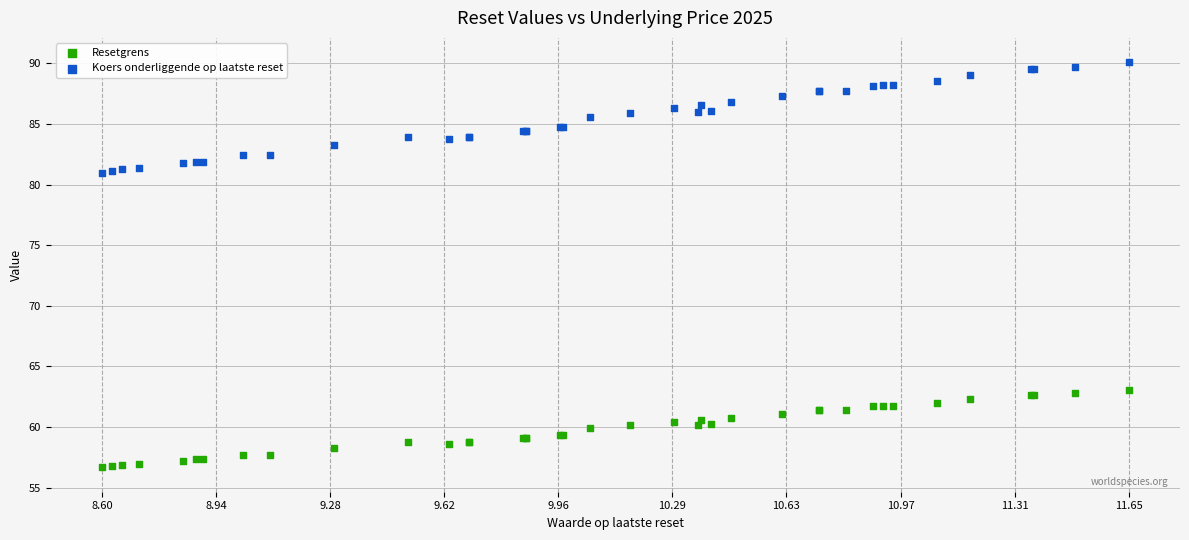

Which series has the widest spread of Y values?

Koers onderliggende op laatste reset